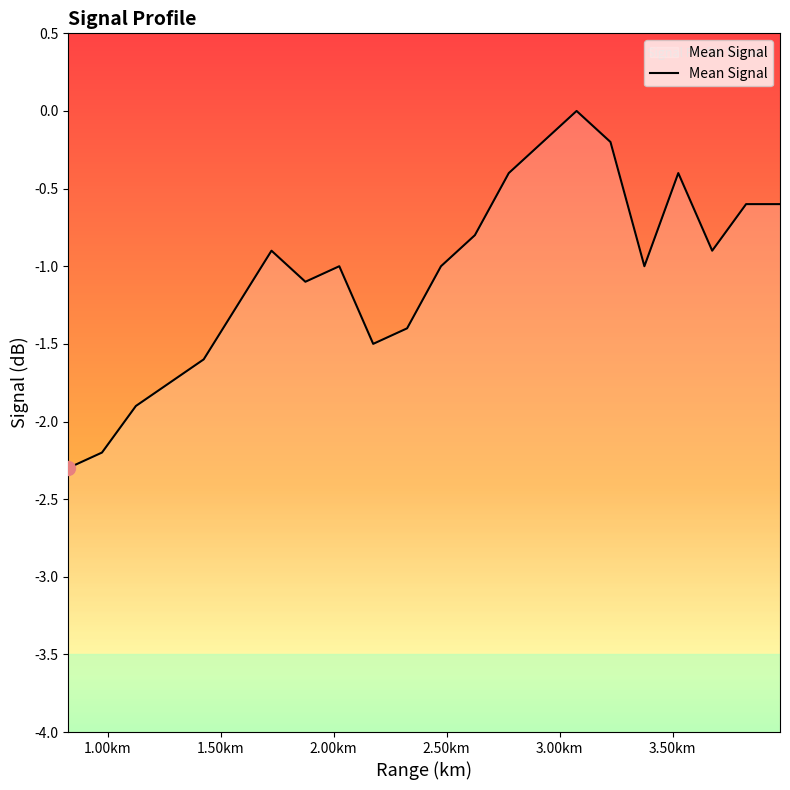

Does the chart have visible grid lines?

No